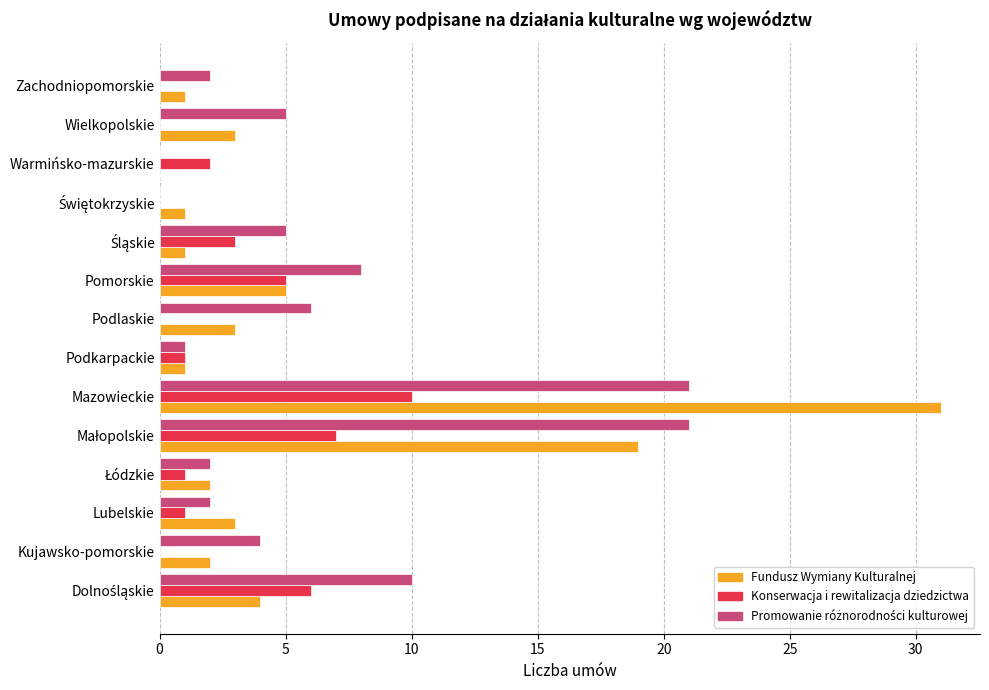

The Fundusz Wymiany Kulturalnej series shows 8 at Pomorskie. True or false?

False